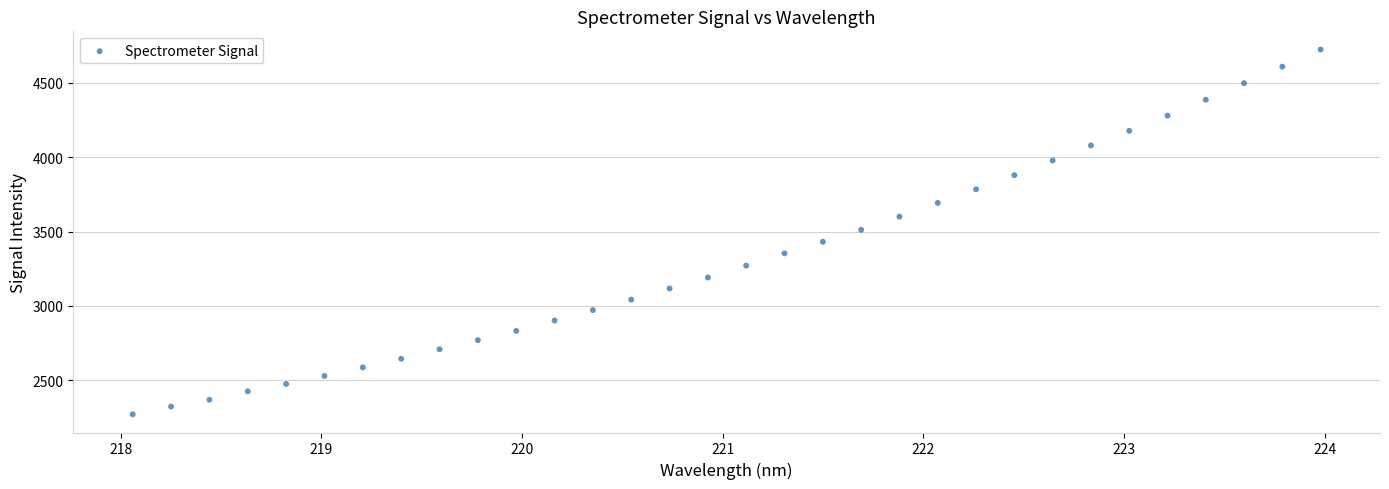

What is the range of X values (max minus min)?

5.9